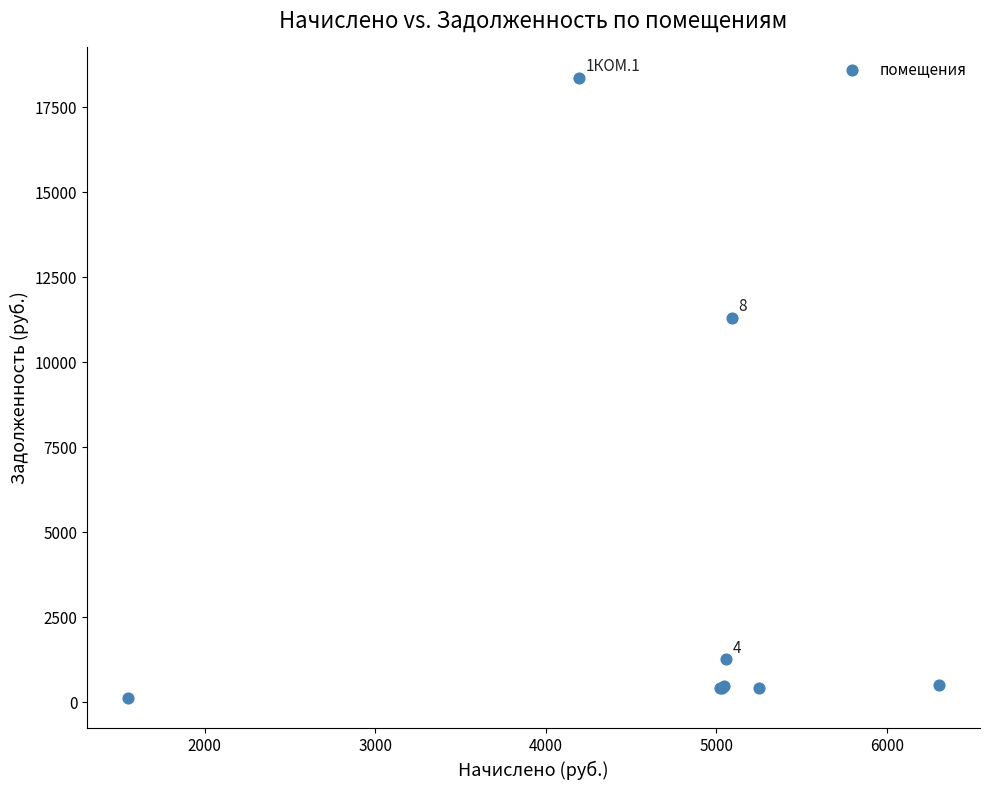

What Y value in the scatter plot is closest to 9247?

11304.3